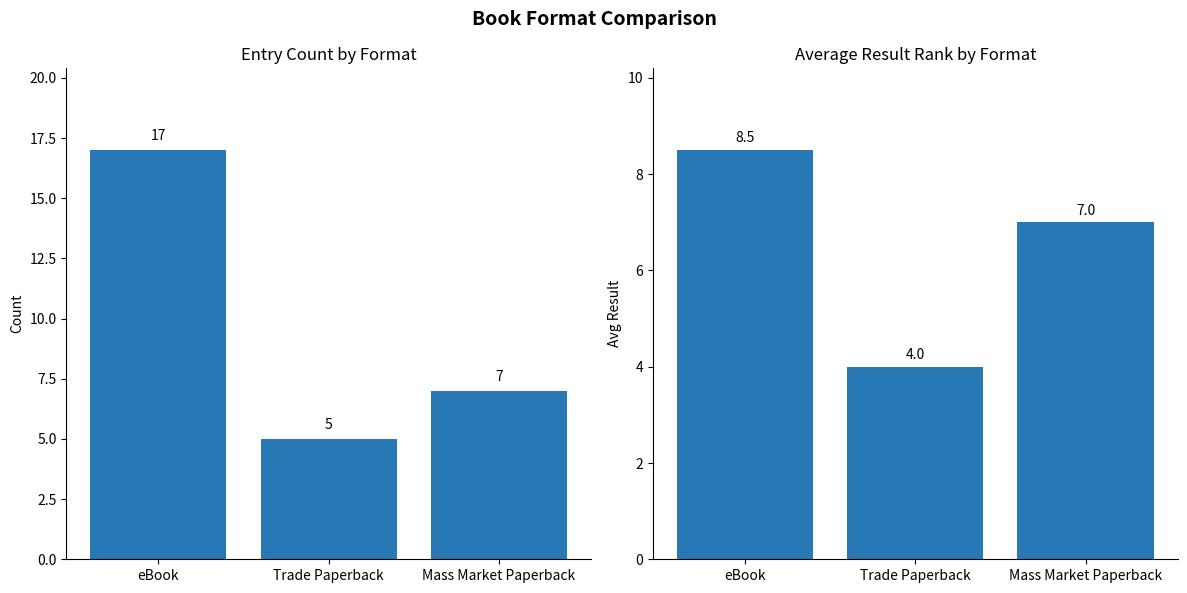

At which label does Count of Entries first exceed 7?

eBook